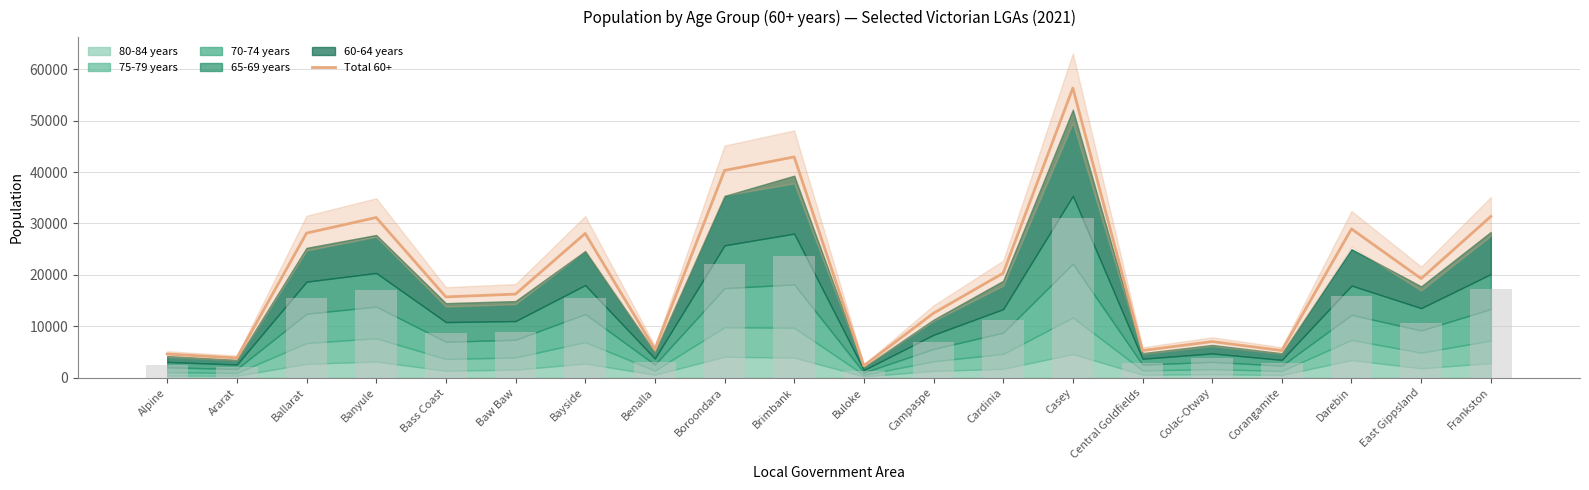

List the labels in order of value, smallest first.

Buloke, Ararat, Alpine, Central Goldfields, Corangamite, Benalla, Colac-Otway, Campaspe, Bass Coast, Baw Baw, East Gippsland, Cardinia, Bayside, Ballarat, Darebin, Banyule, Frankston, Boroondara, Brimbank, Casey